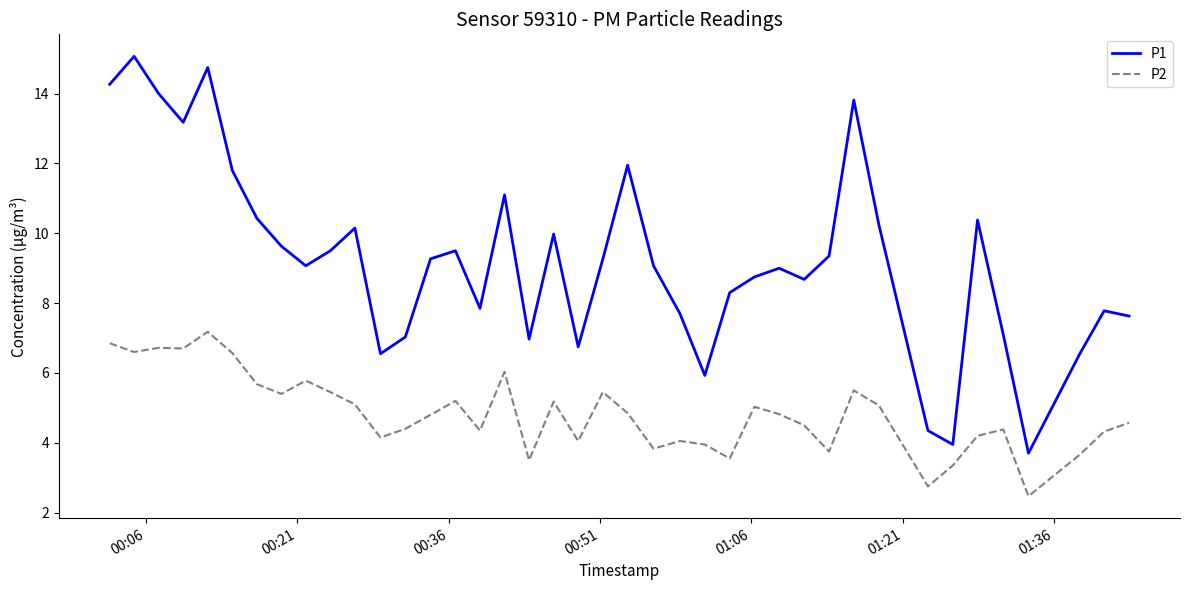

List the series in order of their peak value, highest first.

P1, P2